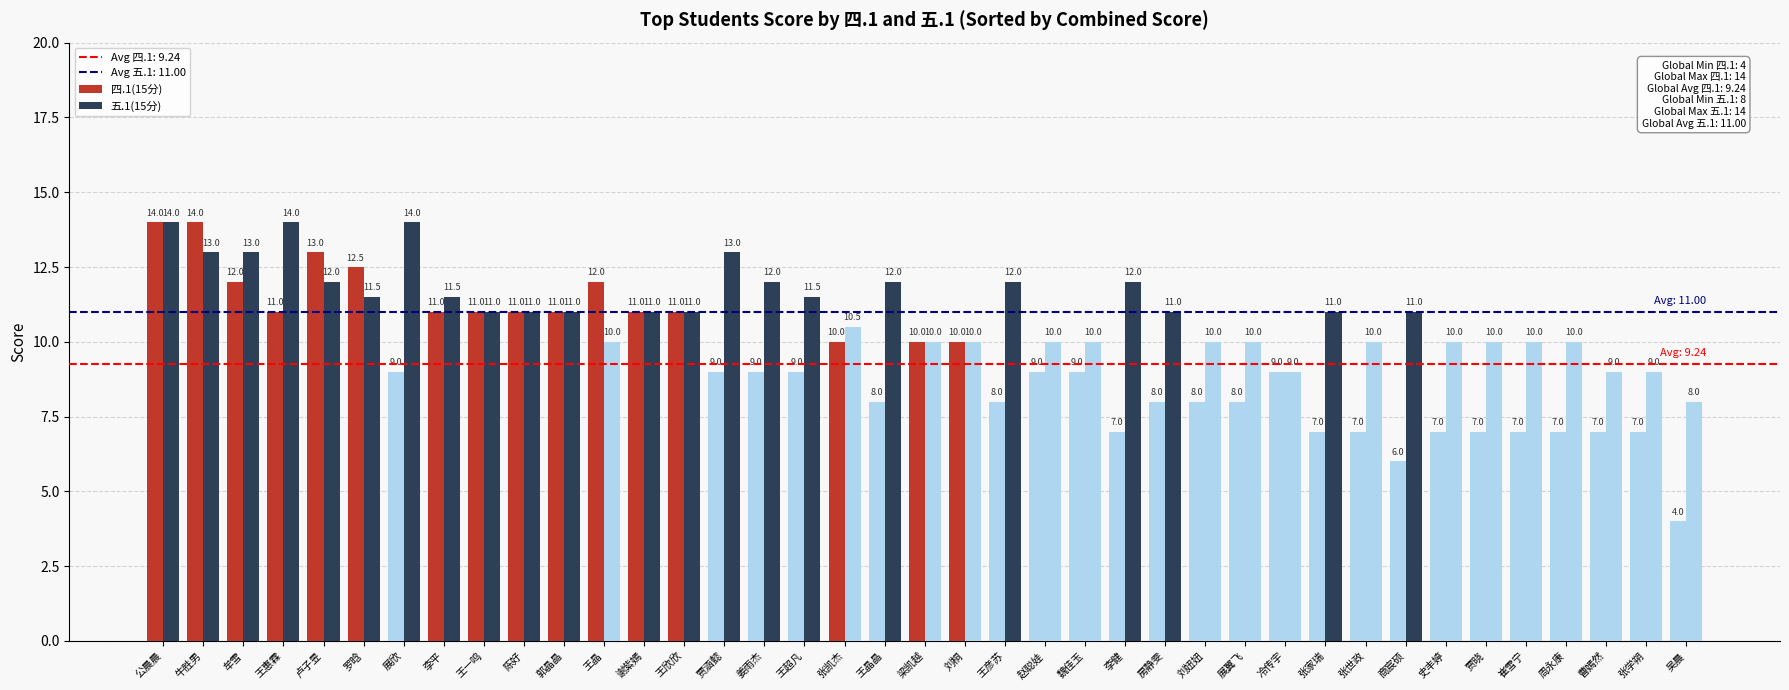

How many series are shown in this chart?

2